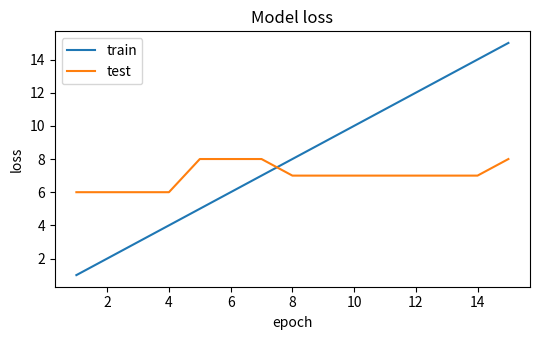

List the series in order of their peak value, highest first.

train, test